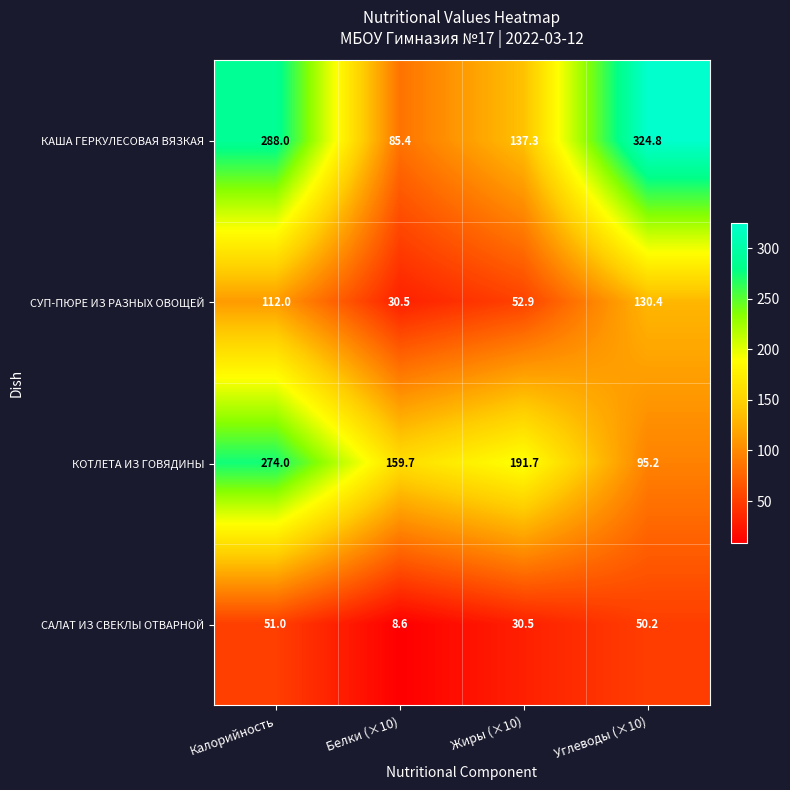

What is the difference between the maximum and minimum values in the СУП-ПЮРЕ ИЗ РАЗНЫХ ОВОЩЕЙ series?

99.9